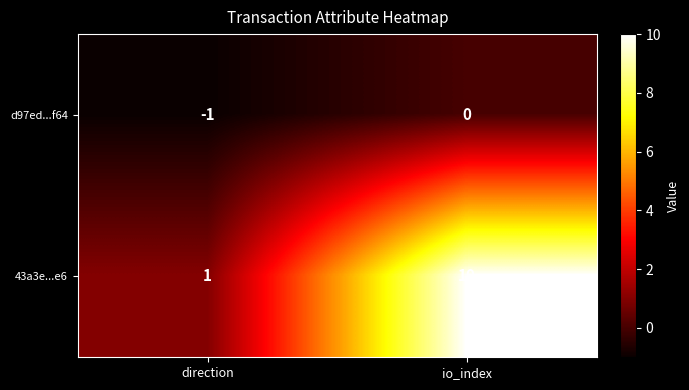

Rank the series by their maximum value, from highest to lowest.

43a3e...e6, d97ed...f64